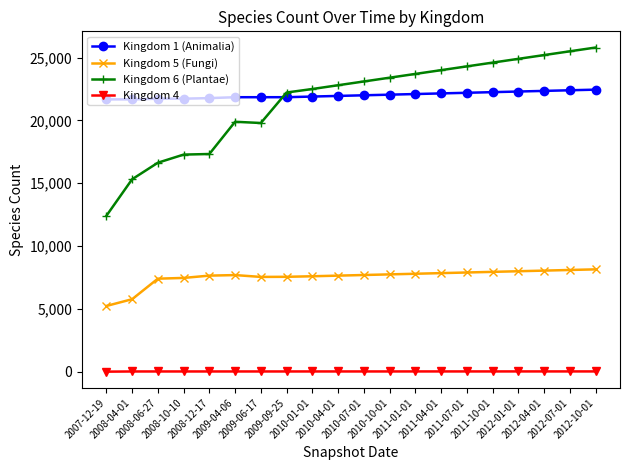

What position from the left is 2010-10-01?

12